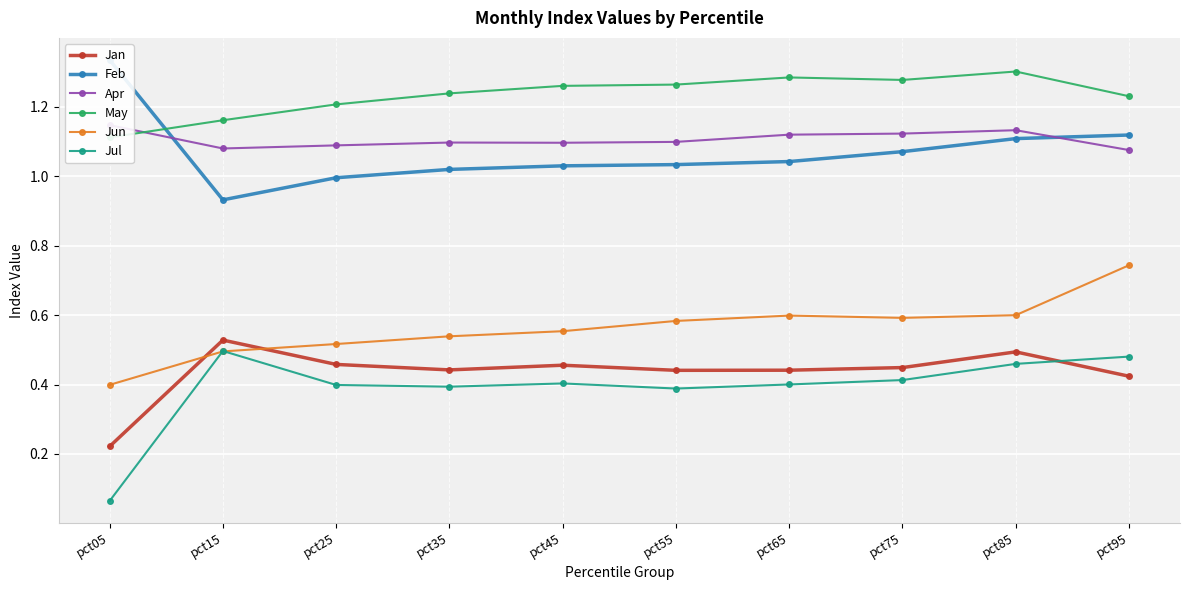

What is the lowest value of the Feb series?

0.9